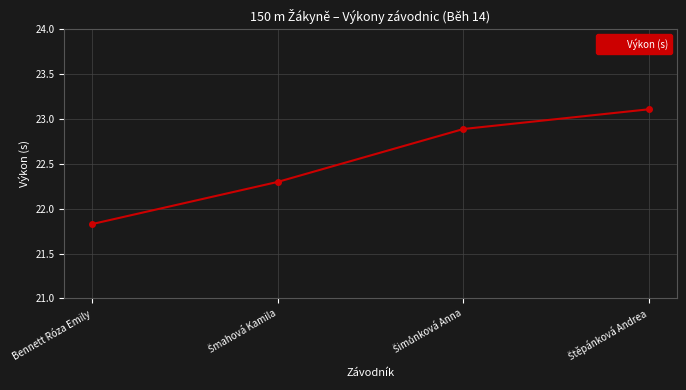

Reading left to right, transcribe all the data shown in this chart.

21.8	22.3	22.9	23.1